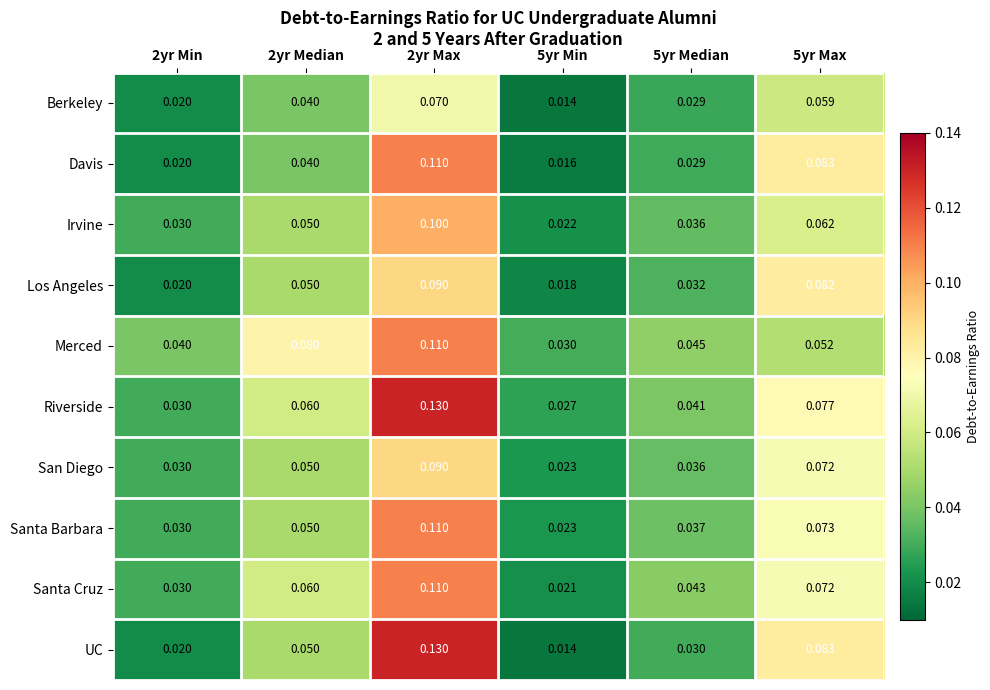

Which label corresponds to the largest value in the chart?

2yr Max